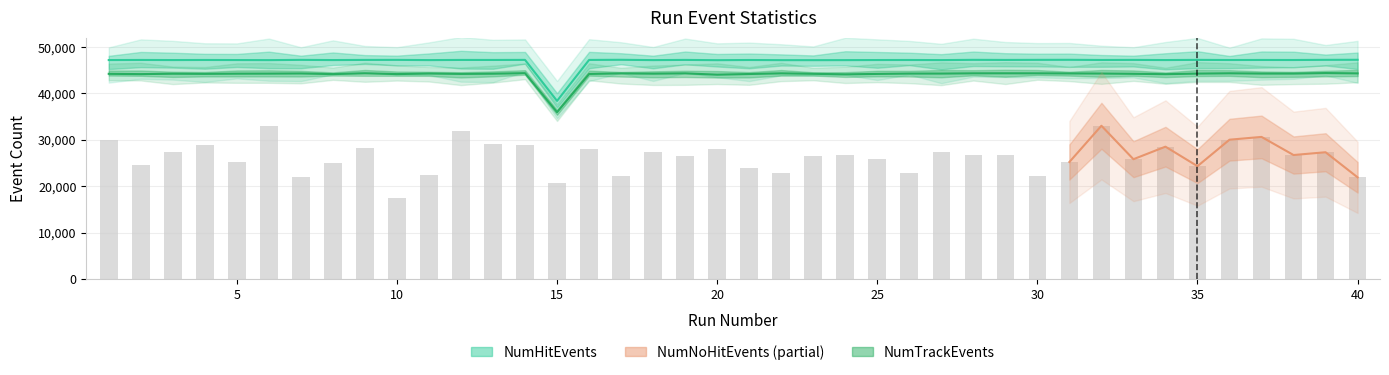

The value of NumNoHitEvents at 22 is 22800. True or false?

True